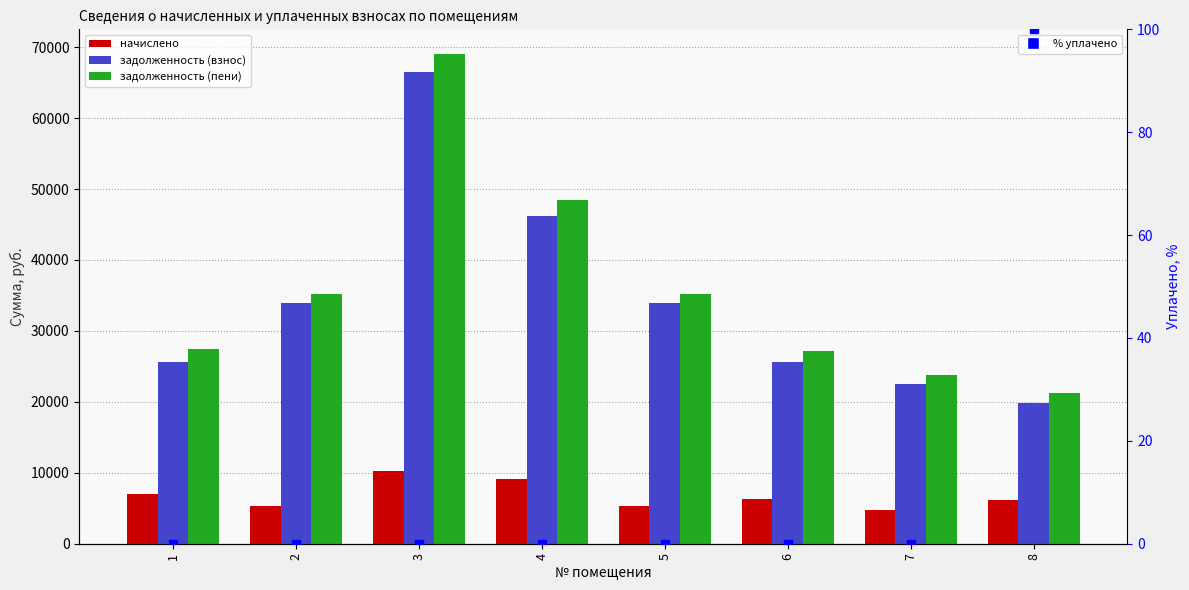

Which series has the widest spread of Y values?

задолженность (пени)